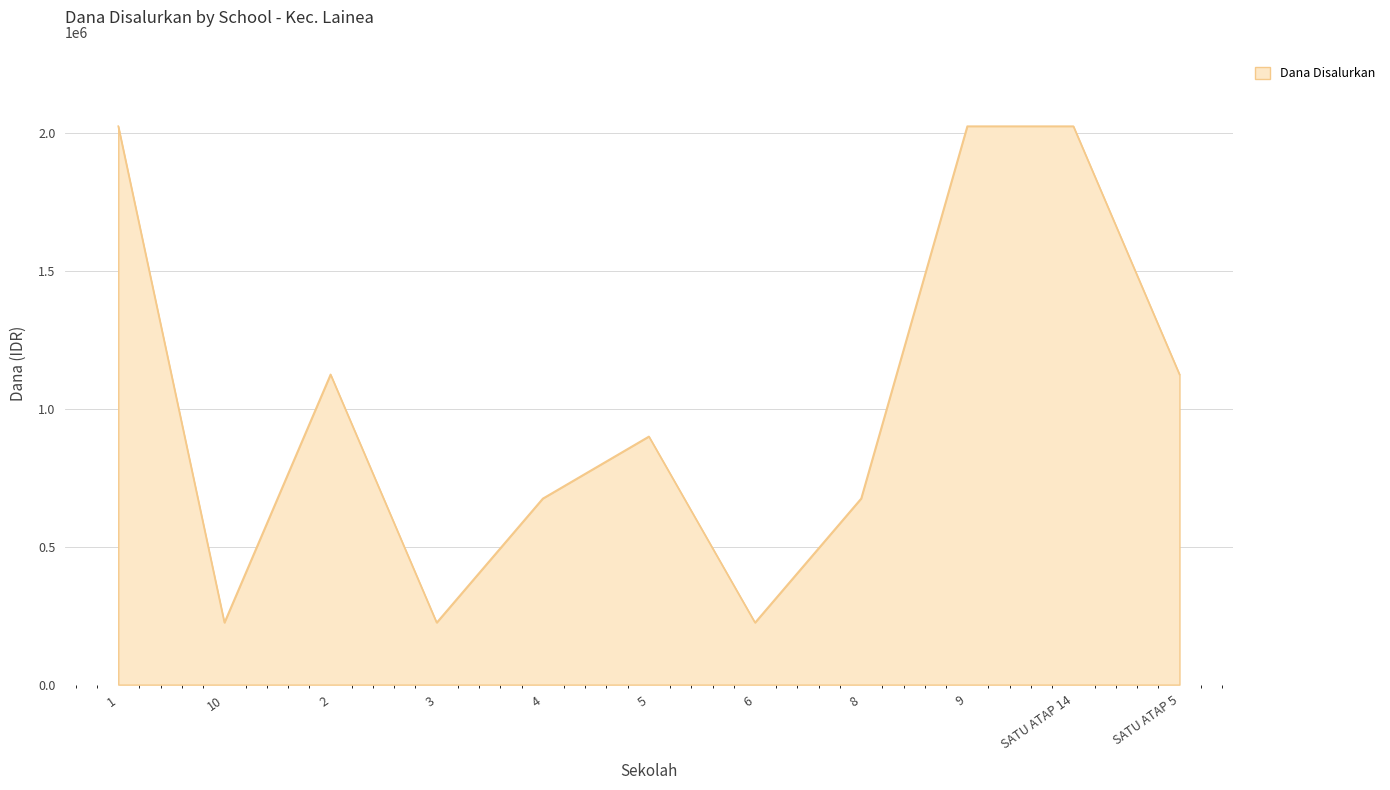

The value at 4 is 675000. True or false?

True